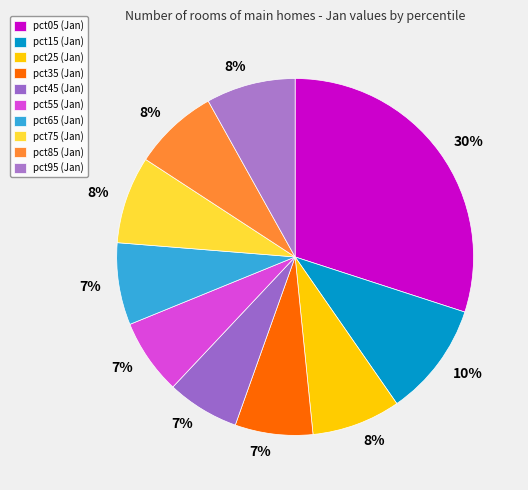

Count the number of slices in the pie.

10